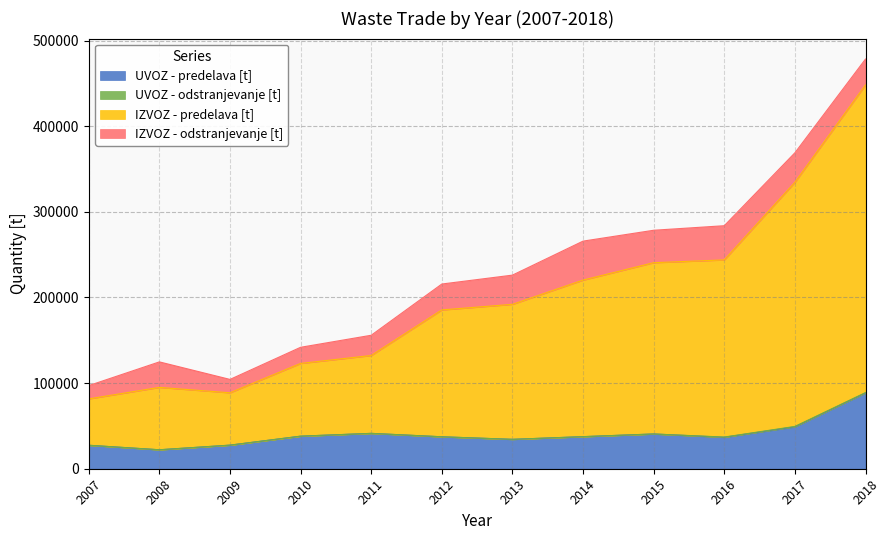

At which category is the sum across all series the highest?

2018